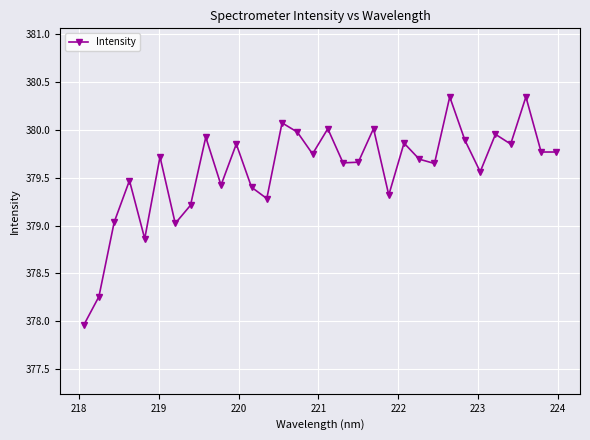

True or false: there are more than 0 points higher than both neighbors.

True